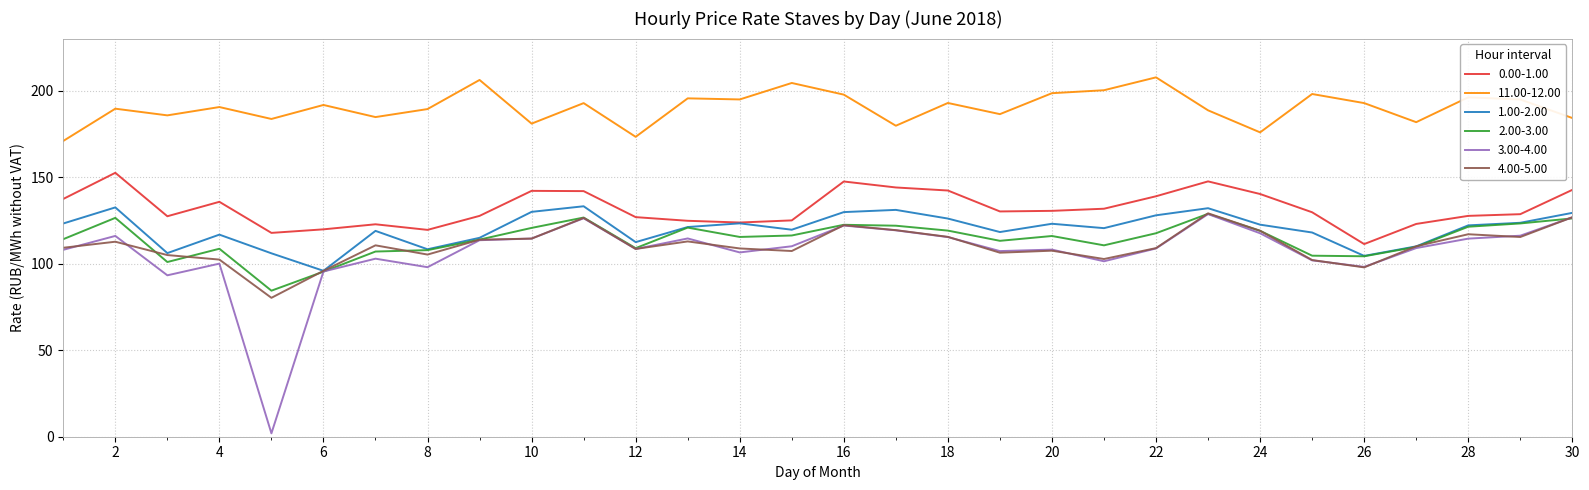

How many lines are shown in the chart?

6